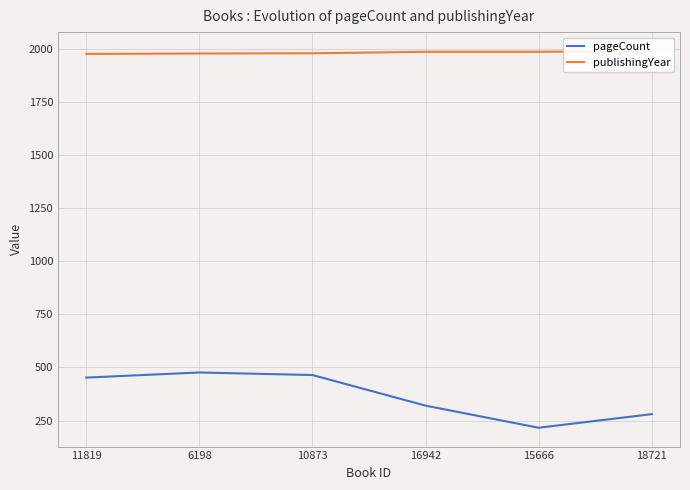

At which category is the sum across all series the highest?

6198